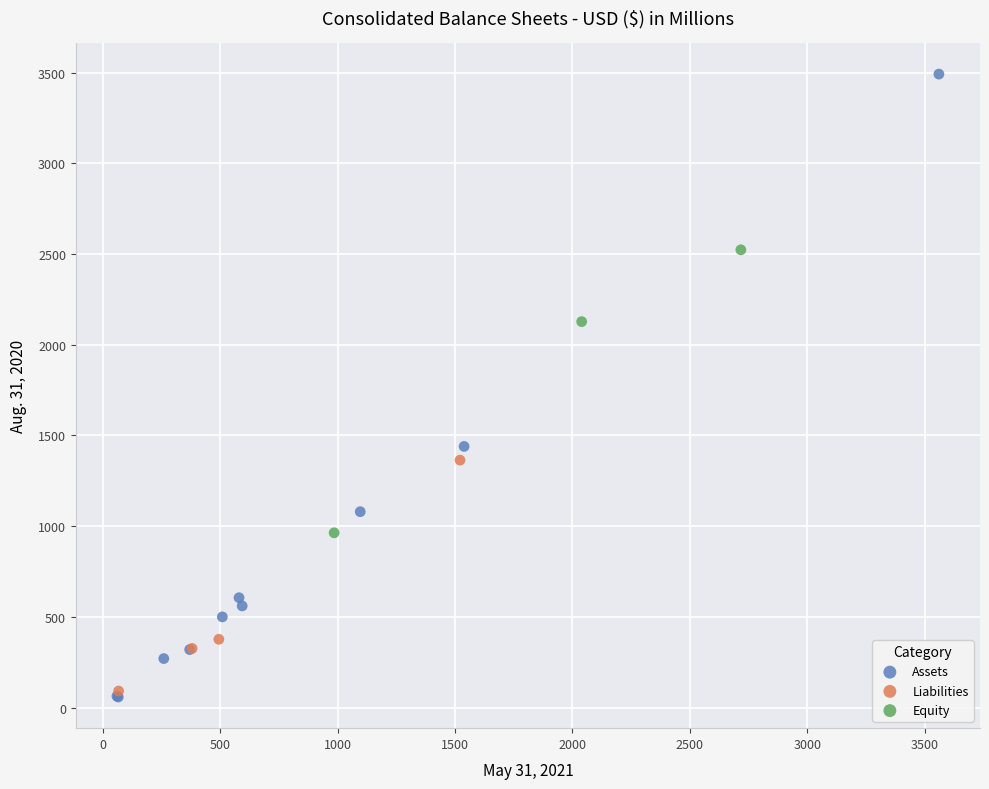

Which series contains the lowest Y value?

Assets